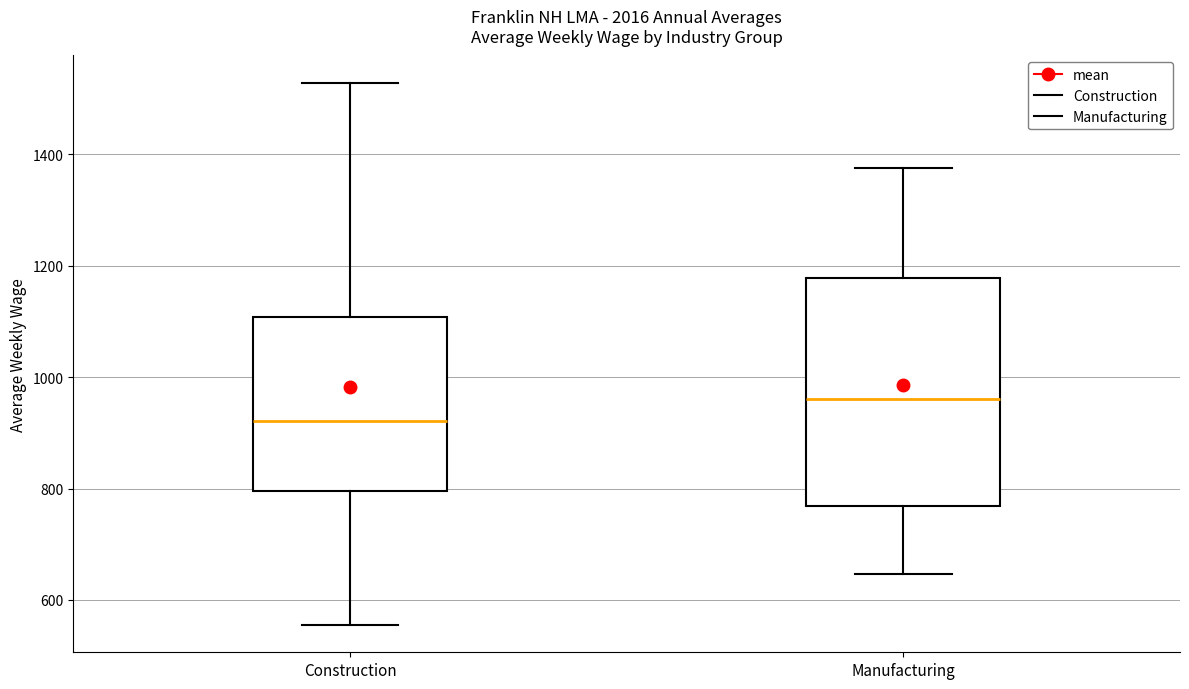

Comparing the boxes themselves (not the whiskers), which one is the tallest?

Manufacturing